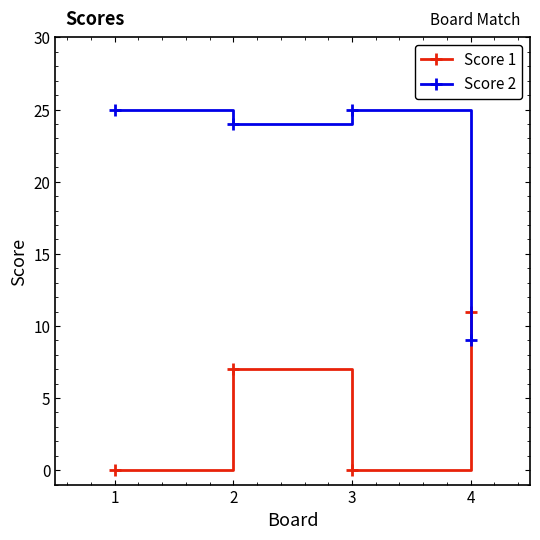

Rank the series by their average value, from lowest to highest.

Score 1, Score 2